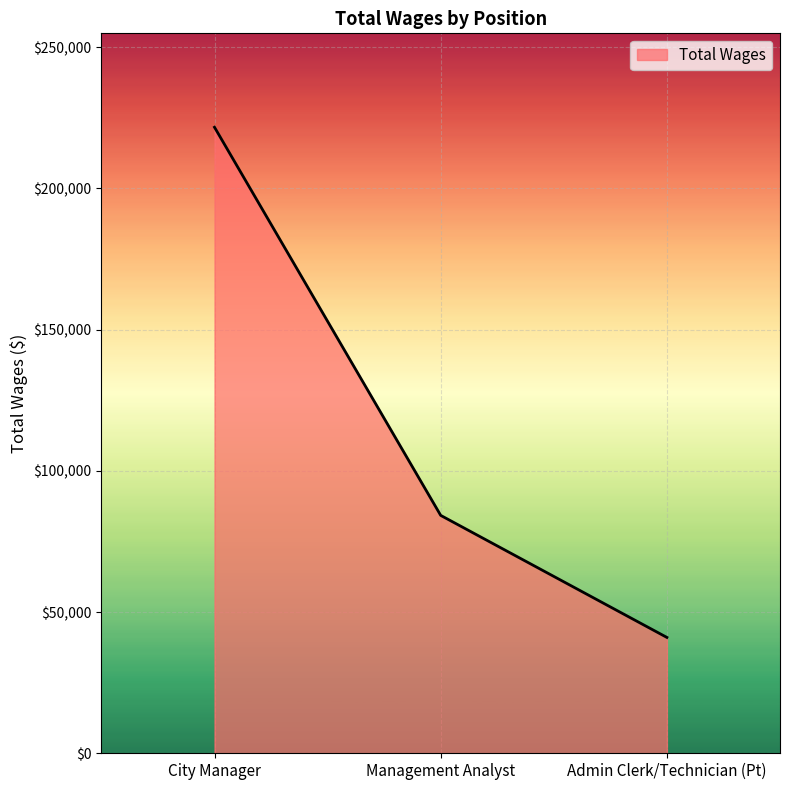

What is the greatest value displayed?

221679